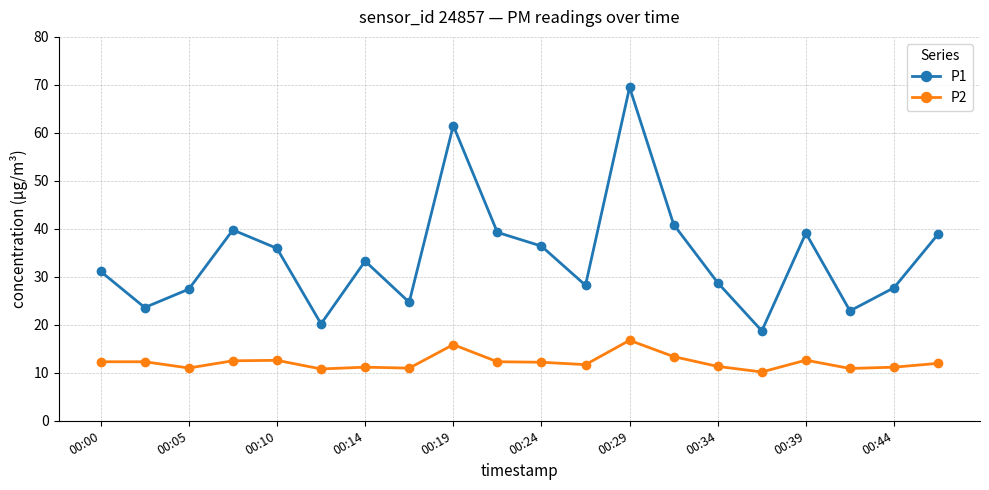

What is the maximum value for P1?

69.5